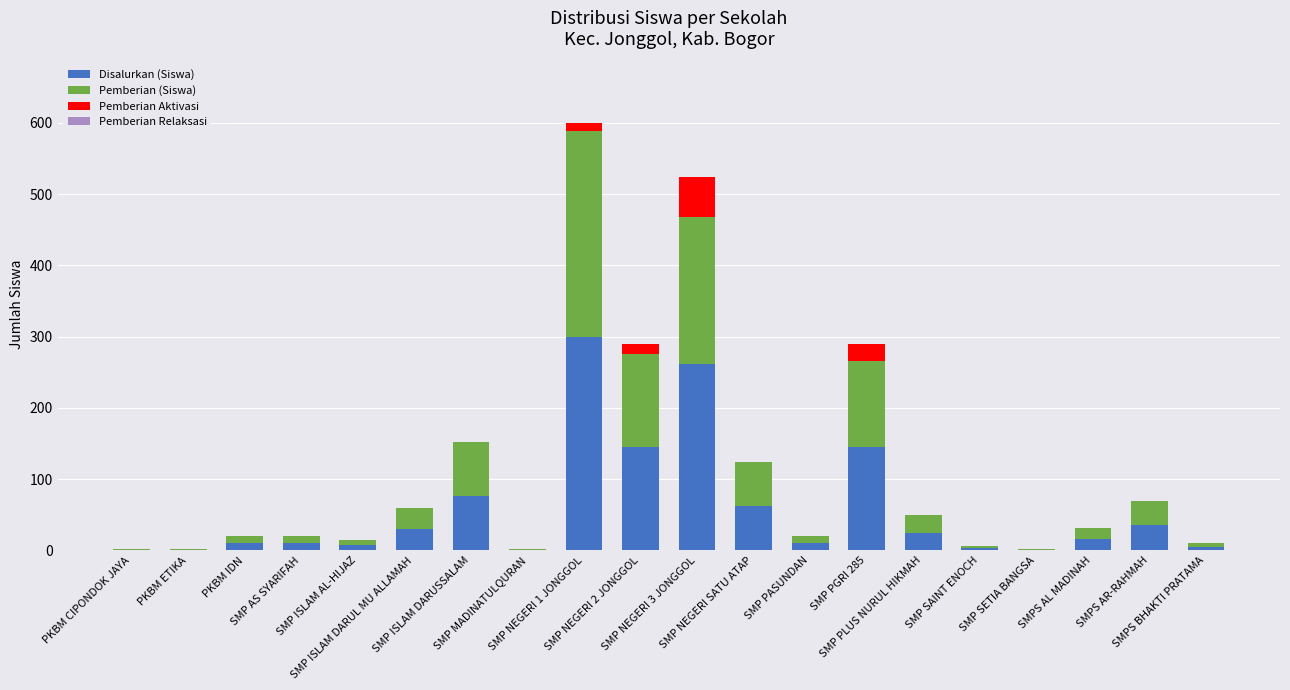

At which label does Disalurkan (Siswa) first exceed 16?

SMP ISLAM DARUL MU ALLAMAH